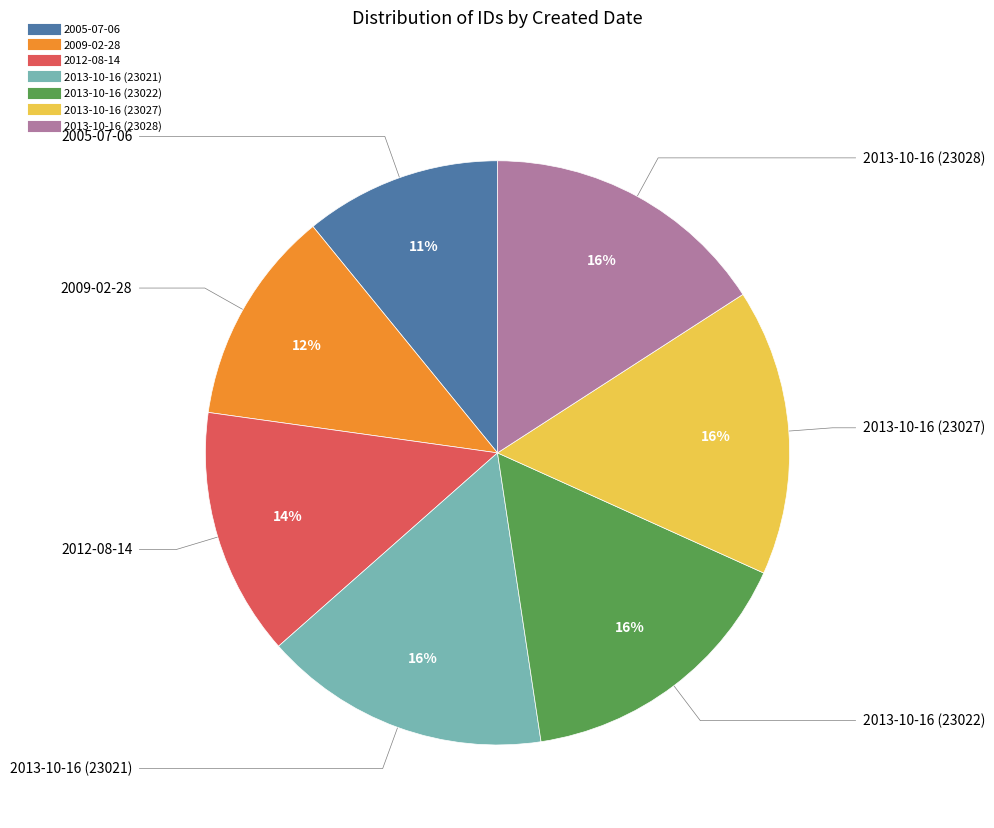

Does 2013-10-16 (23021) account for over 50% of the chart?

No